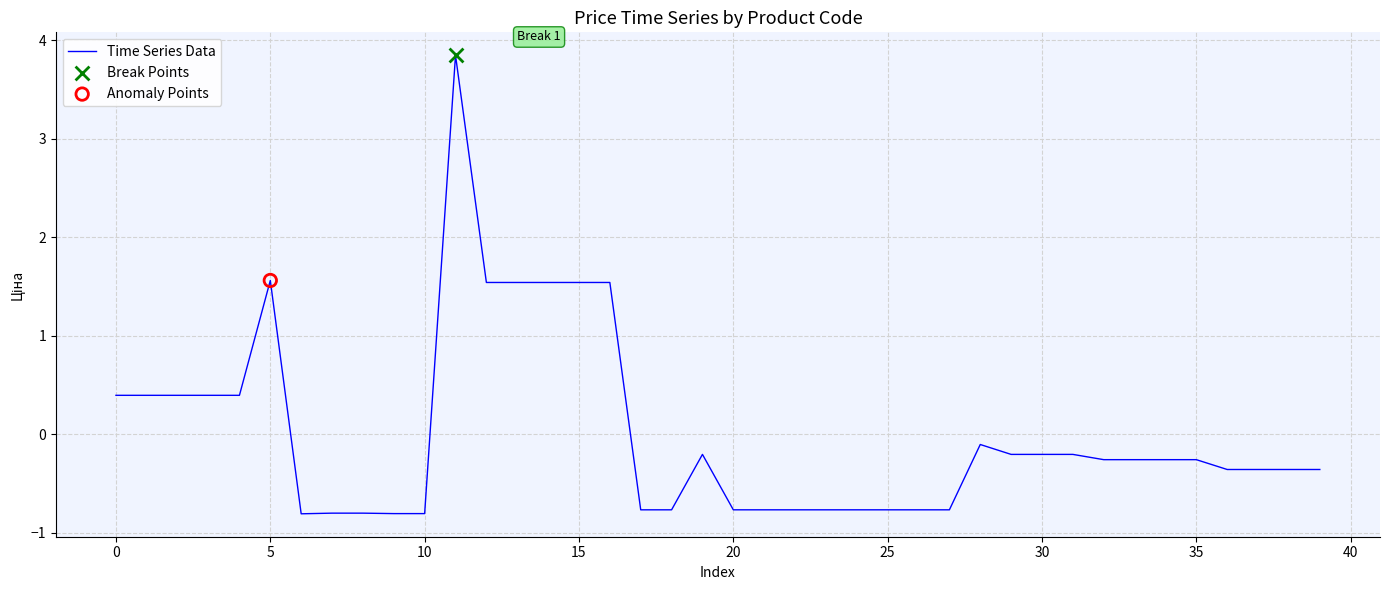

What is the maximum value shown in the chart?

3.8